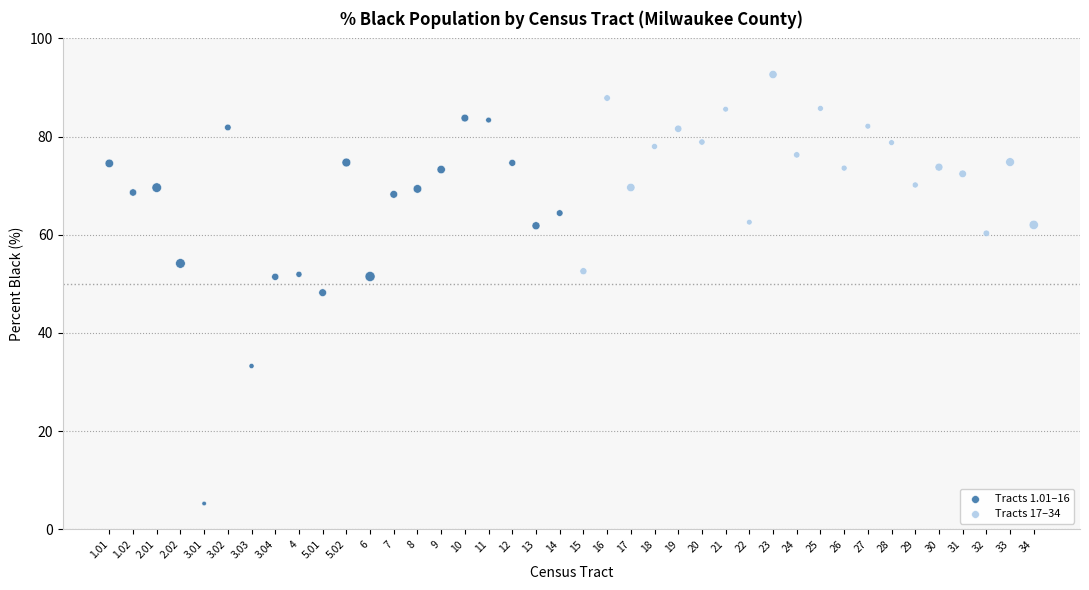

Which series contains the lowest Y value?

Tracts 1.01–16